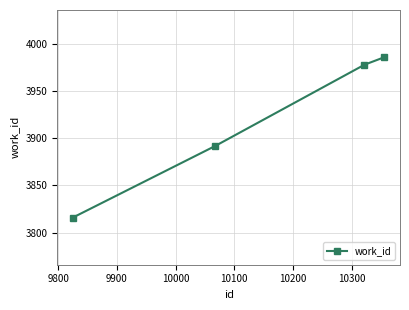

How many distinct data groups are displayed?

1